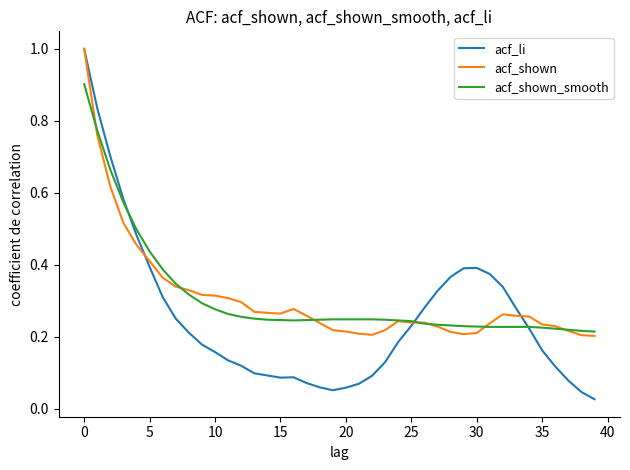

What is the maximum value for acf_li?

1.0